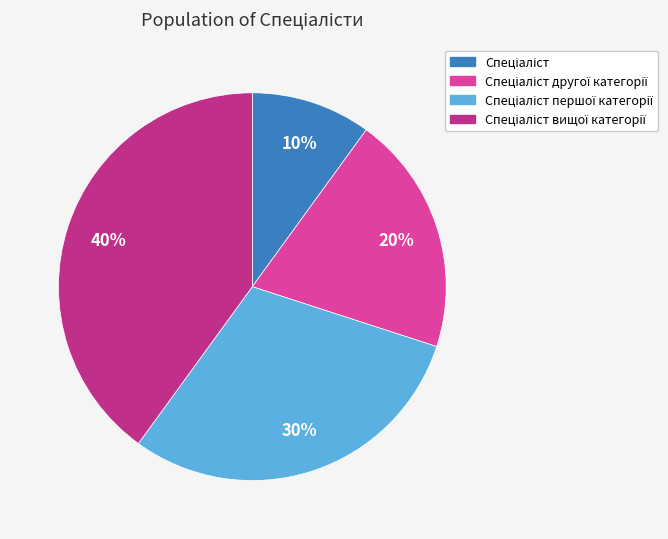

Is there a majority slice in this chart?

No